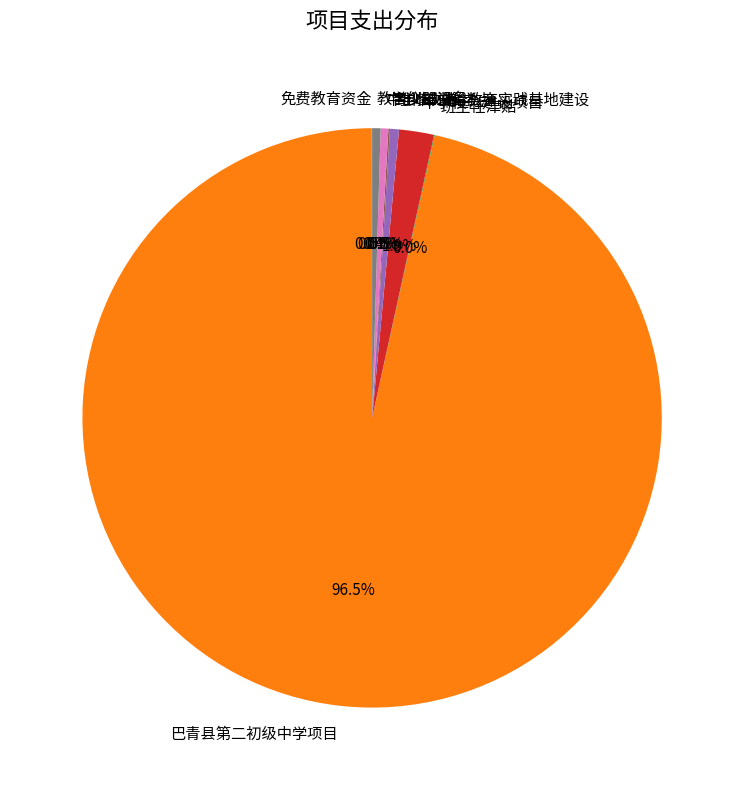

Is the sum of 教学仪器设备 and 中学校舍建设项目 greater than half?

No